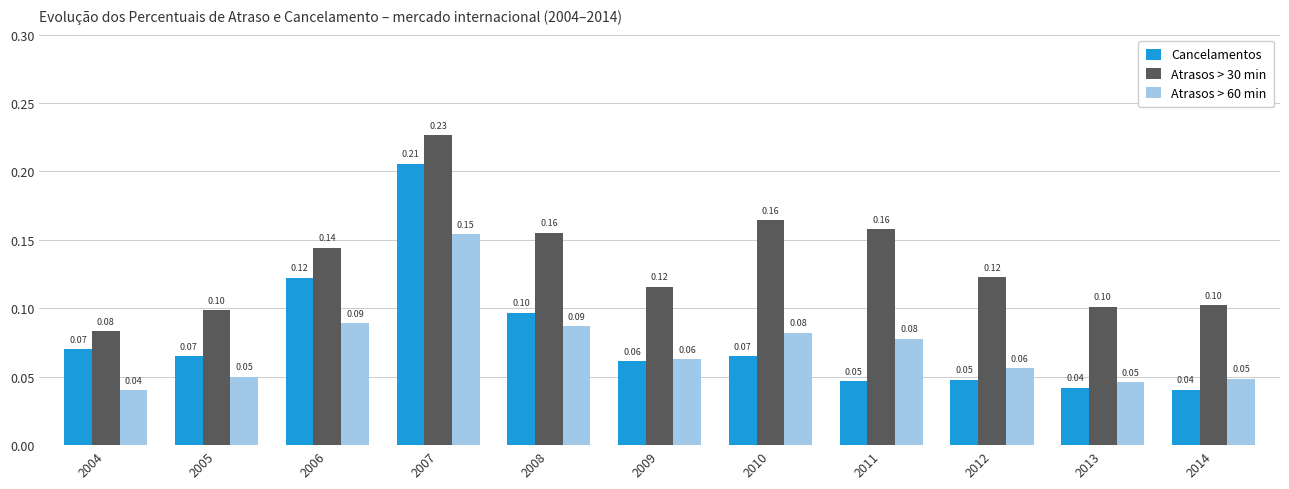

Between 2004 and 2012, which series saw the biggest shift?

Atrasos > 30 min